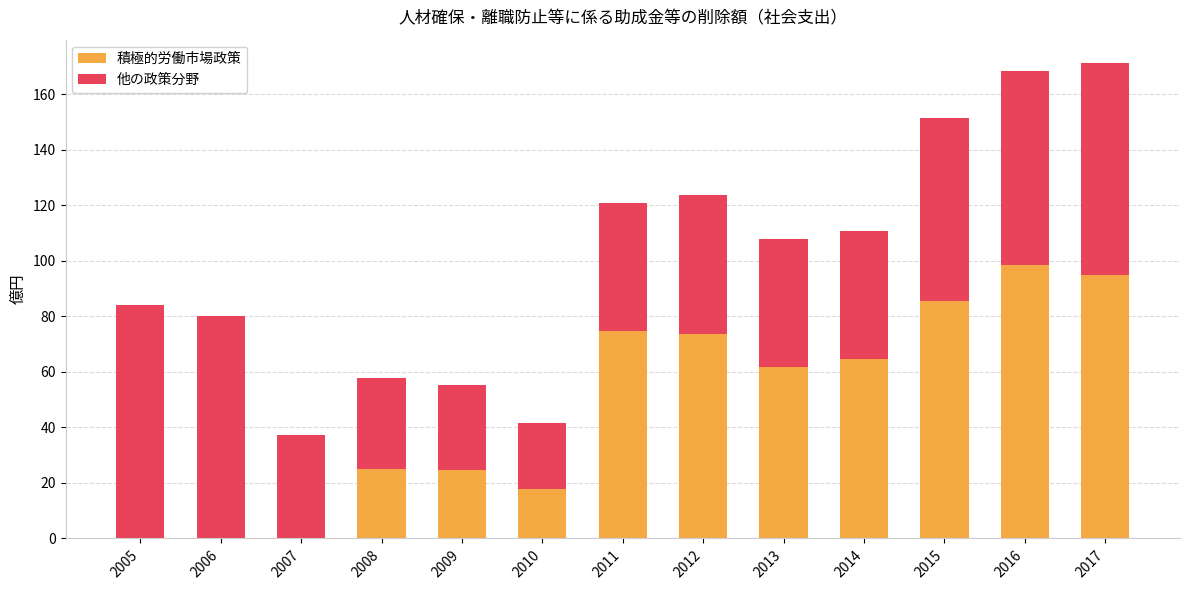

What are all the series names shown in the legend?

積極的労働市場政策, 他の政策分野